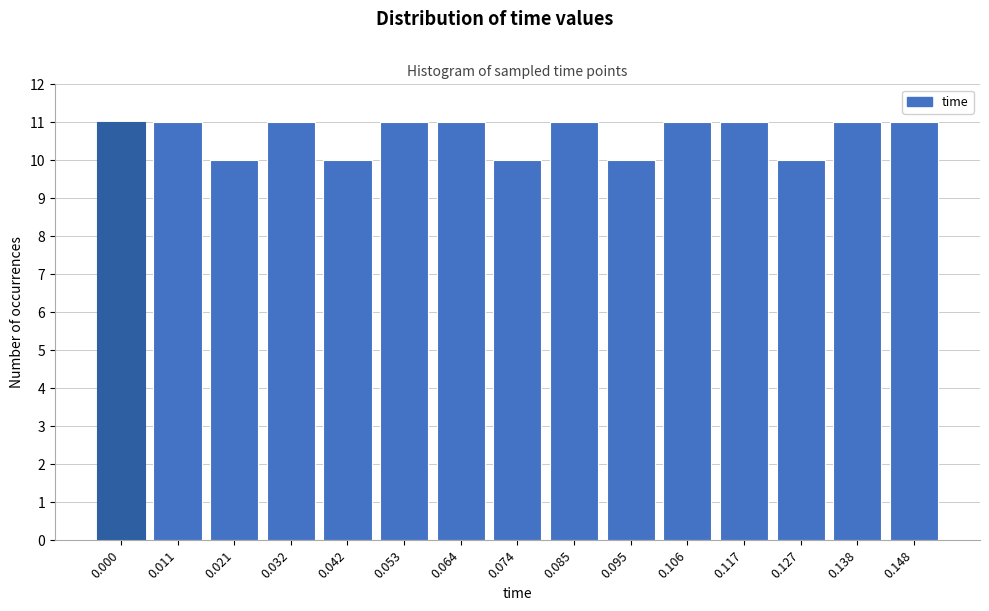

Reading left to right, what are all the values shown in this chart?

11	11	10	11	10	11	11	10	11	10	11	11	10	11	11